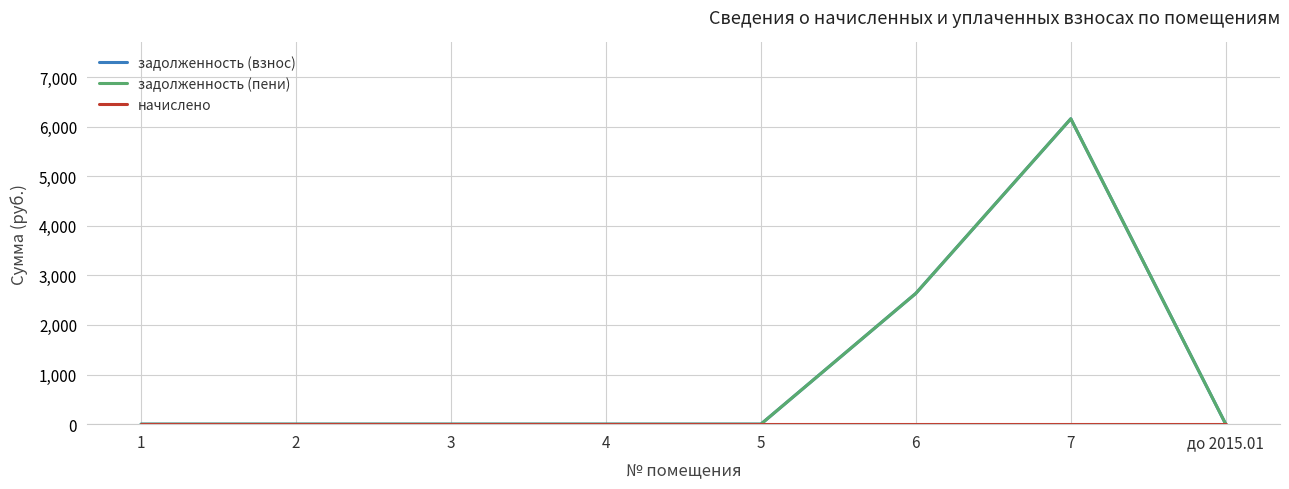

At which category is the sum across all series the highest?

7